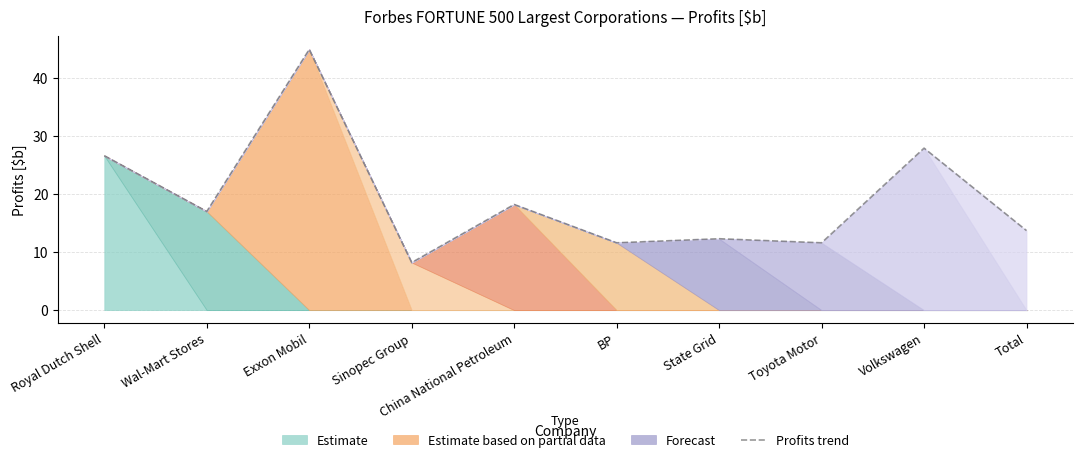

What is the change in value from China National Petroleum to Volkswagen?

+9.7